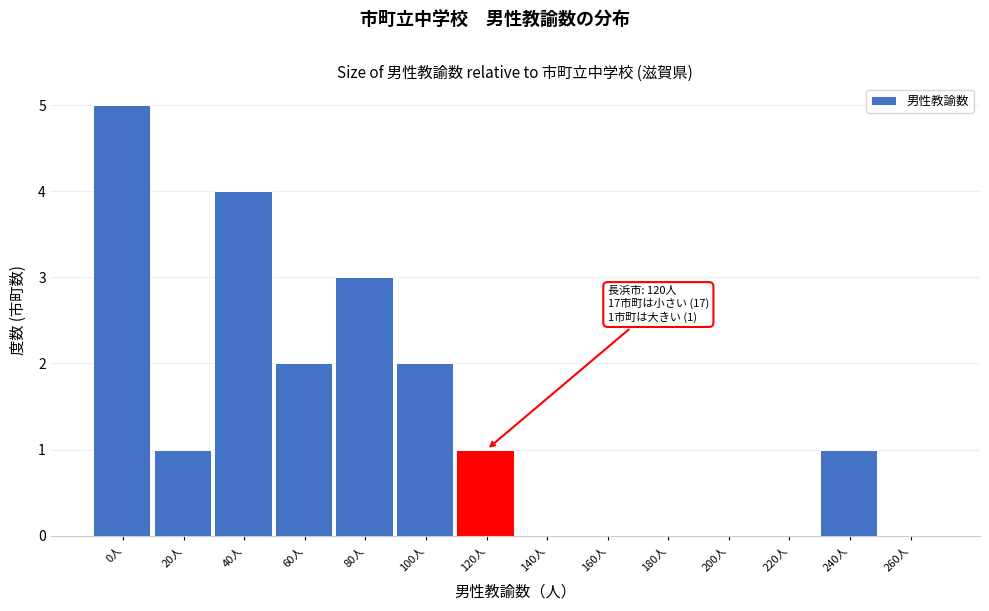

Reading left to right, transcribe all the data shown in this chart.

0人=5	20人=1	40人=4	60人=2	80人=3	100人=2	120人=1	140人=0	160人=0	180人=0	200人=0	220人=0	240人=1	260人=0